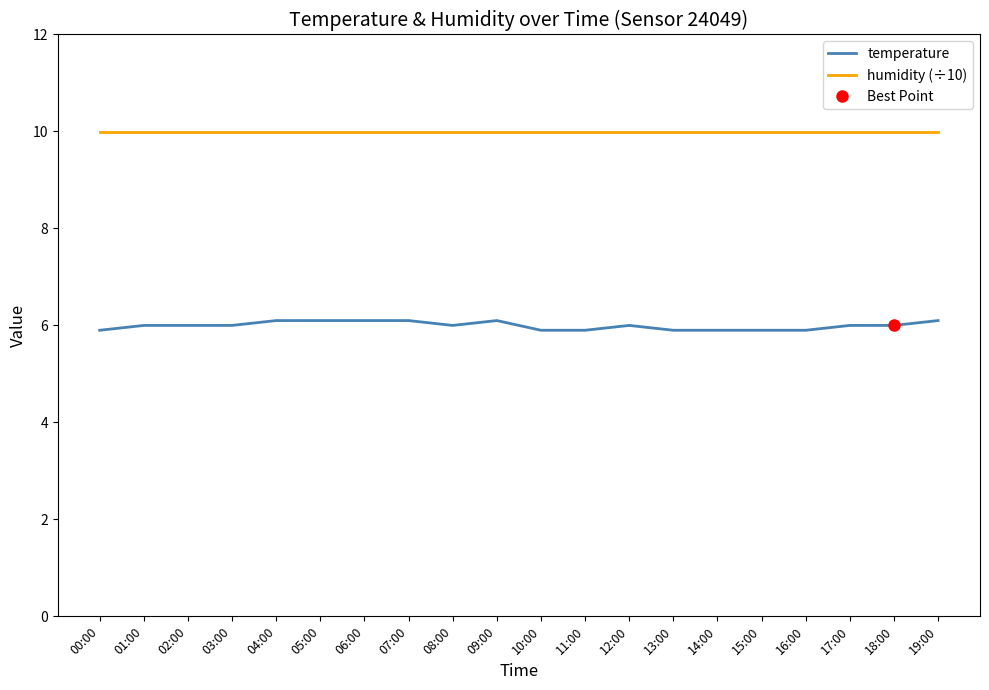

In temperature, how many points are lower than both neighbors (excluding endpoints)?

1